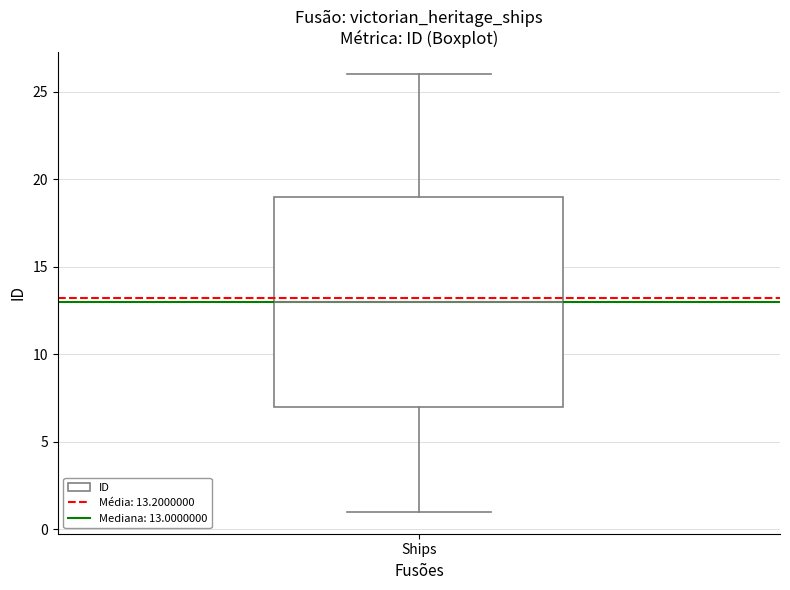

Read this box plot against the y-axis: the position of the median line, the range covered by the box, and the ends of both whiskers. The values are not printed on the chart, so give them approximately, as read against the axis.

median 13, box 7 to 19, whiskers 1 to 26